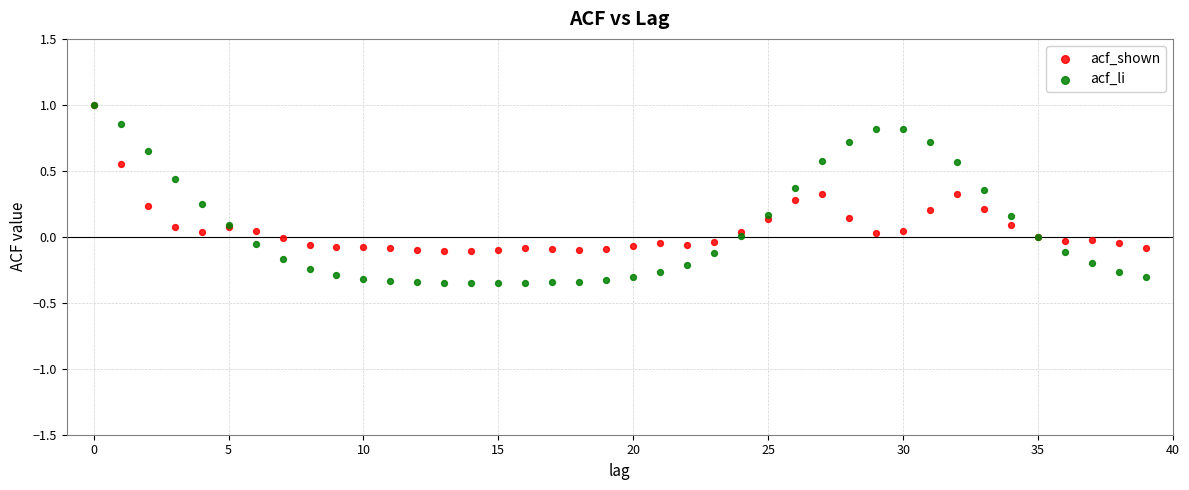

What are all the series names shown in the legend?

acf_shown, acf_li